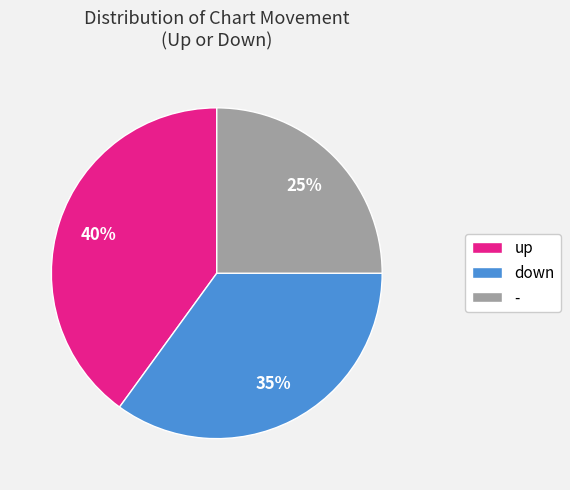

The up slice represents 47% of the pie. True or false?

False